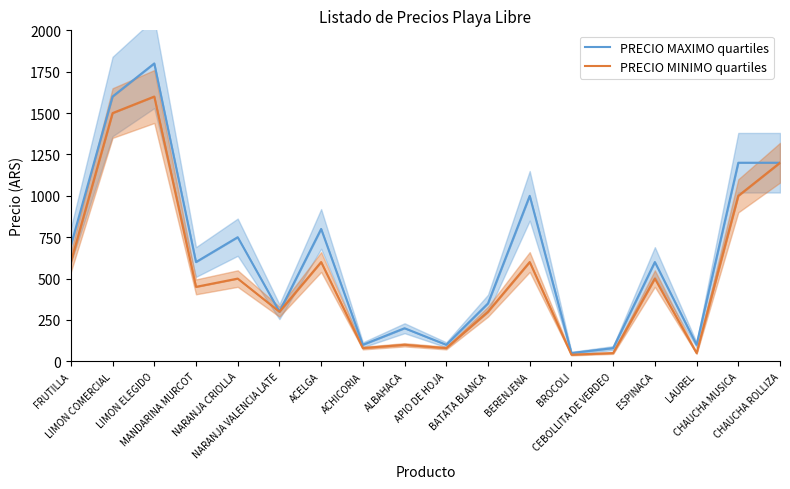

Is this an area chart (filled region under the line)?

No